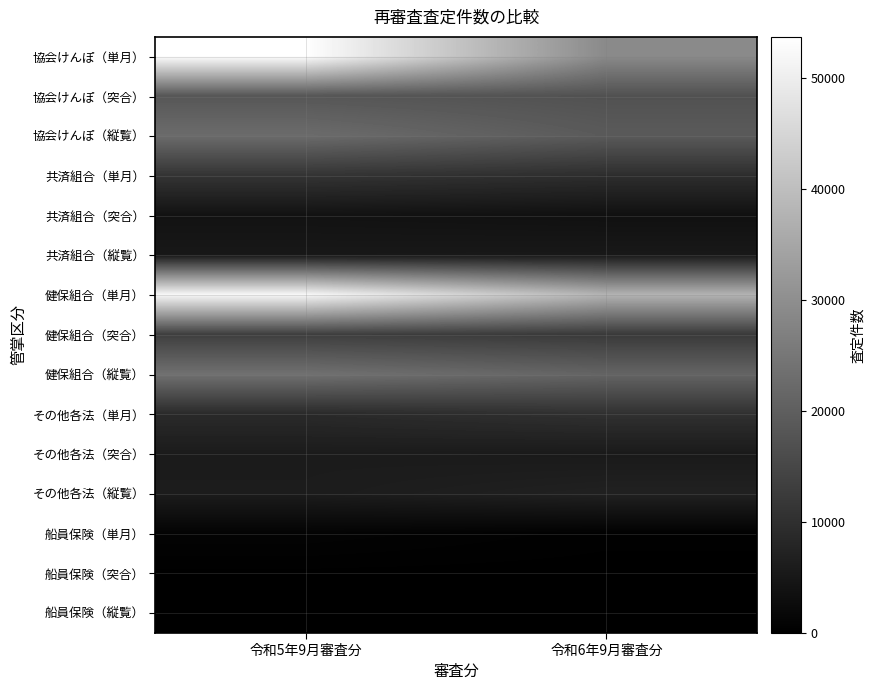

Rank the series by their maximum value, from highest to lowest.

協会けんぽ（単月）, 健保組合（単月）, 健保組合（縦覧）, 協会けんぽ（縦覧）, 協会けんぽ（突合）, 健保組合（突合）, 共済組合（単月）, その他各法（単月）, その他各法（縦覧）, その他各法（突合）, 共済組合（縦覧）, 共済組合（突合）, 船員保険（単月）, 船員保険（縦覧）, 船員保険（突合）